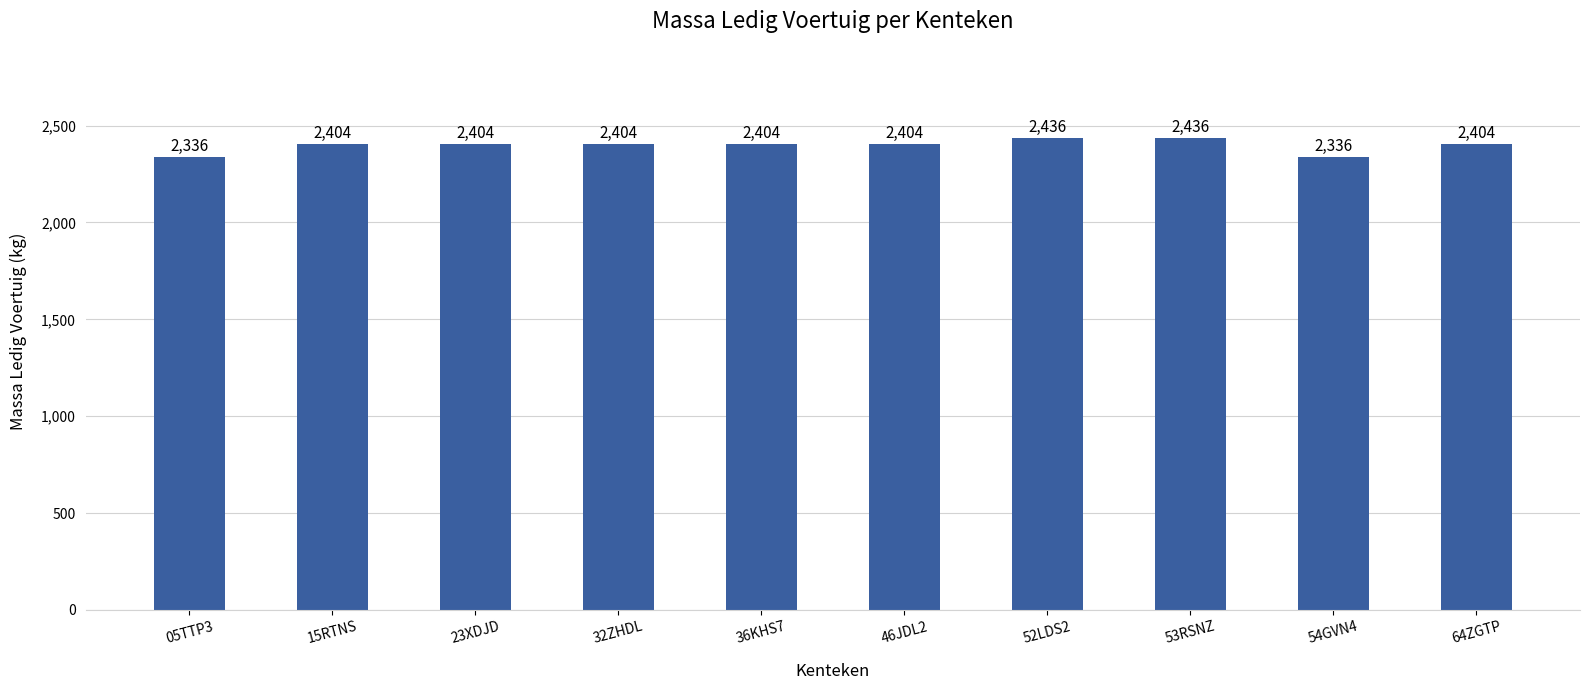

What is the difference between the maximum and minimum values?

100